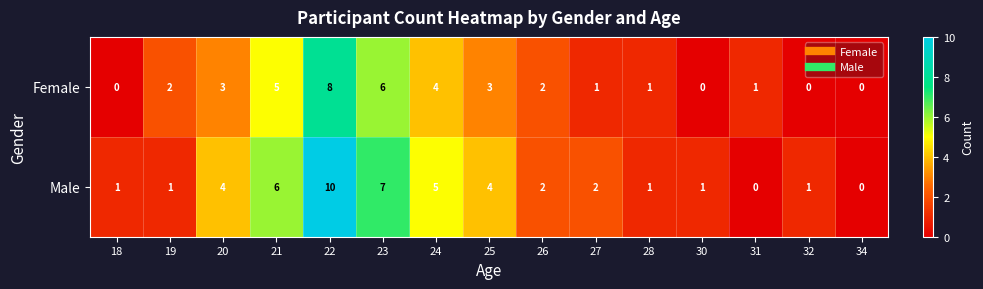

The Female series shows 5 at 25. True or false?

False